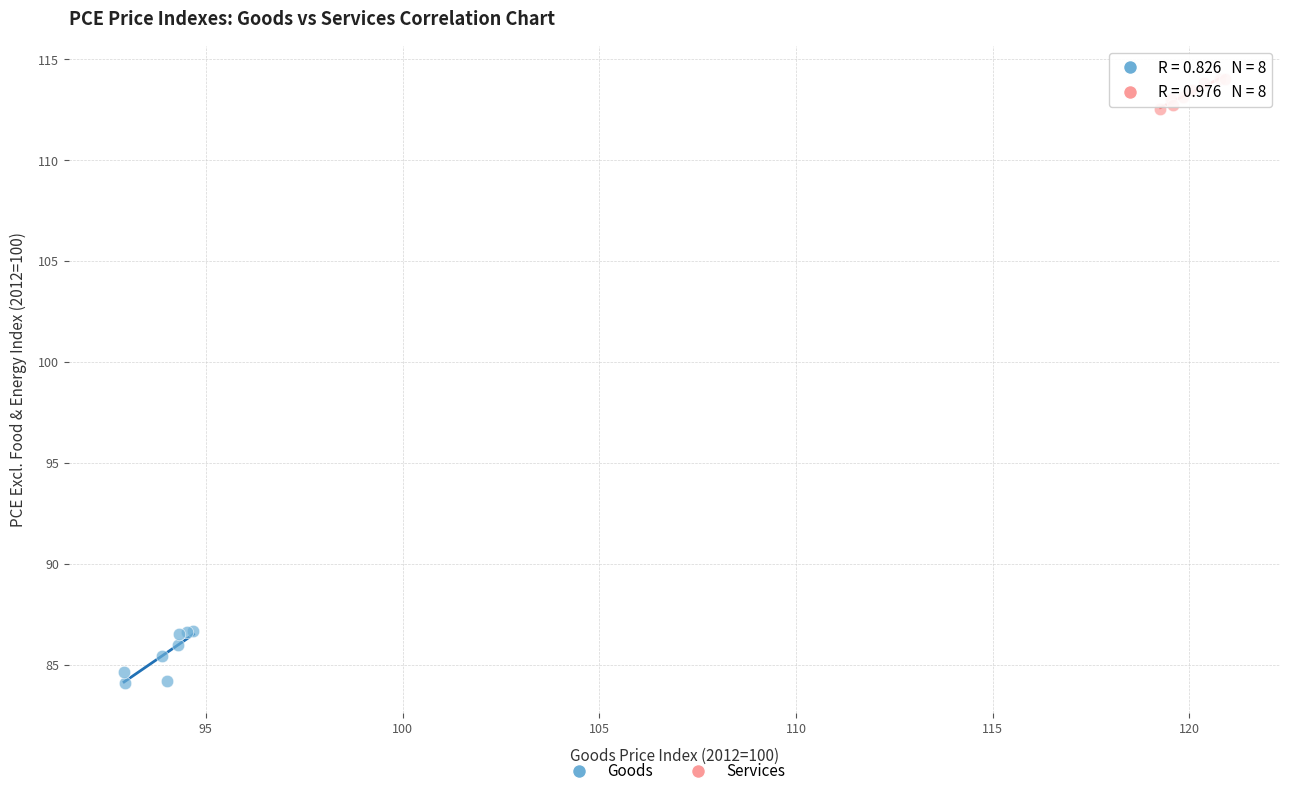

Which series contains the lowest Y value?

Goods